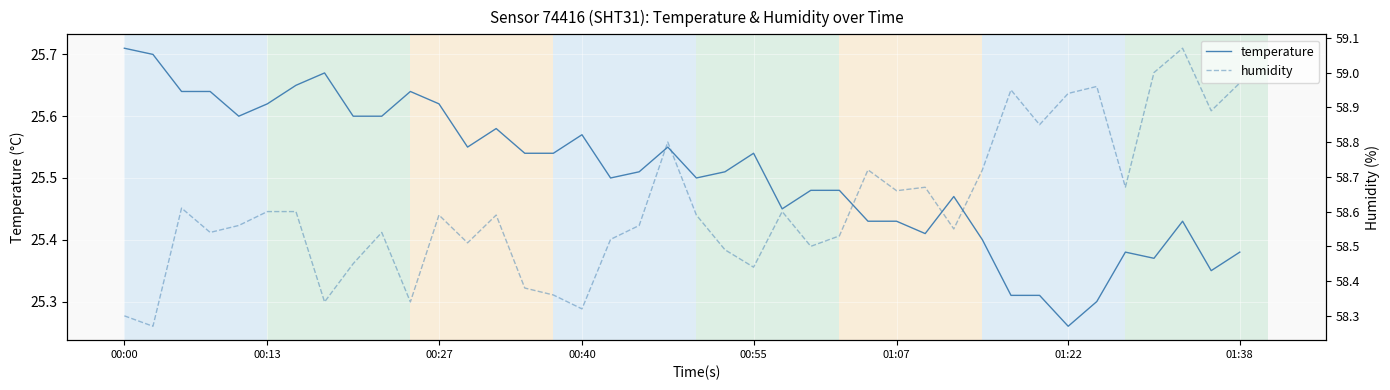

True or false: temperature and humidity intersect in this chart.

False